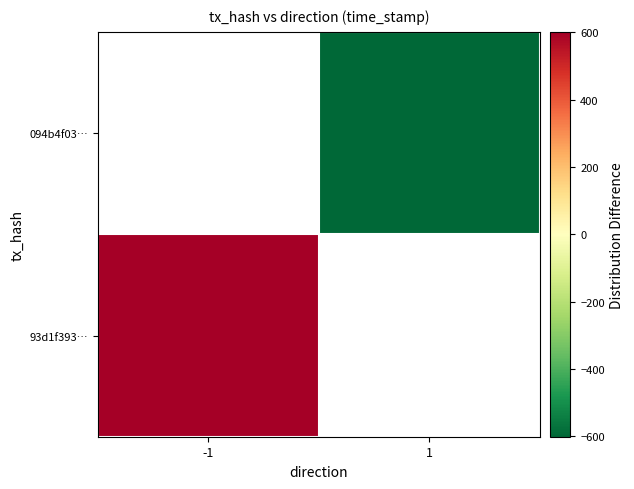

Rank the series at 1 from highest to lowest value.

93d1f393…, 094b4f03…